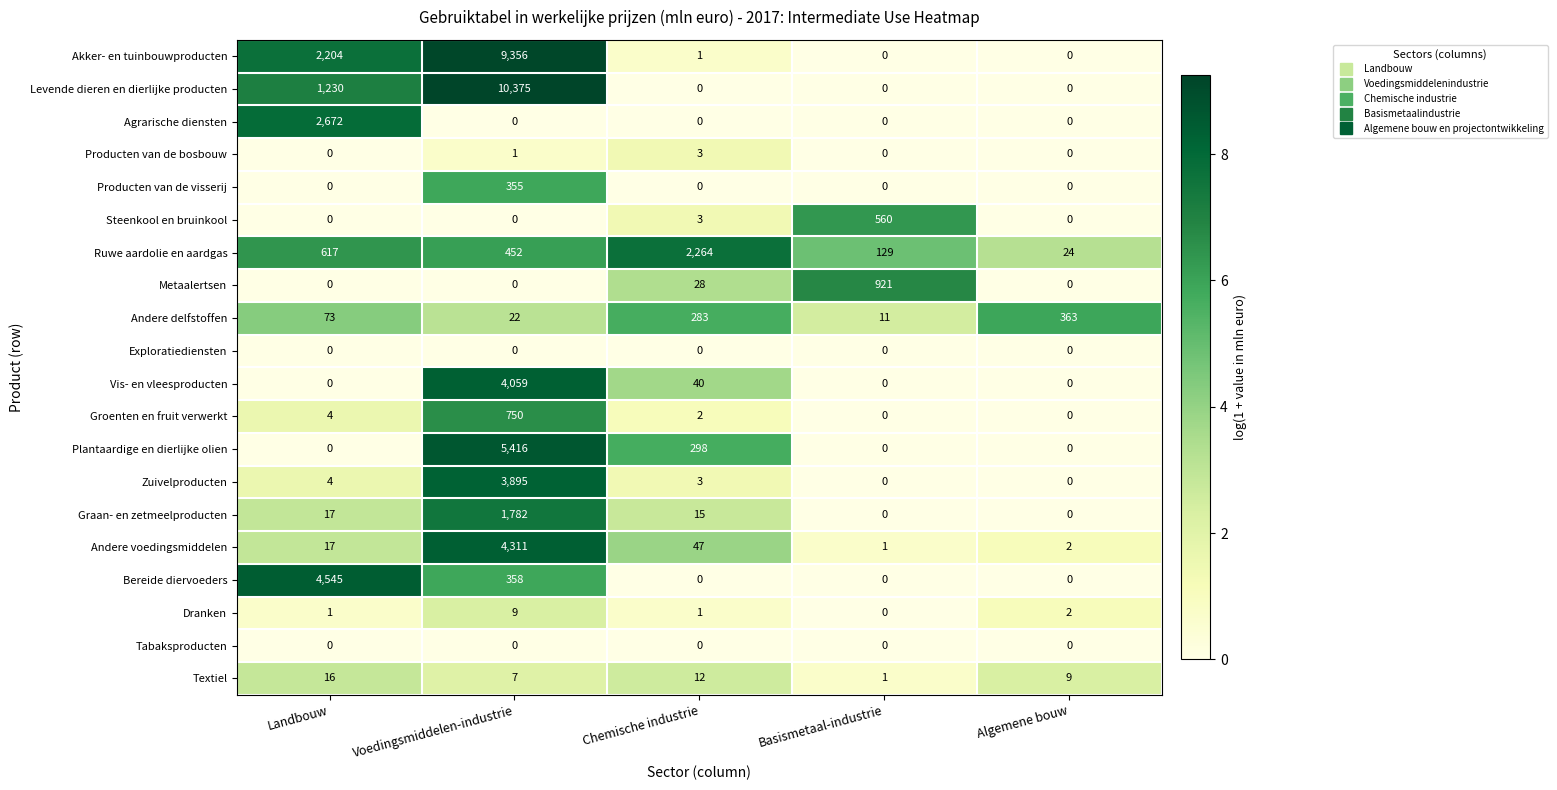

How many Dranken values are between 1 and 2?

3